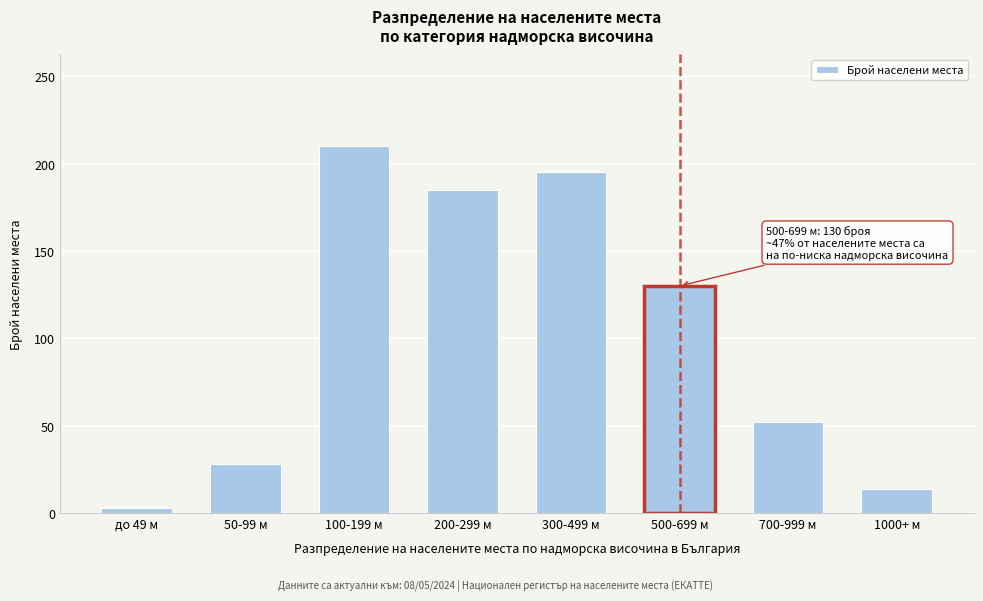

Reading left to right, list all the values displayed in this chart.

3	28	210	185	195	130	52	14